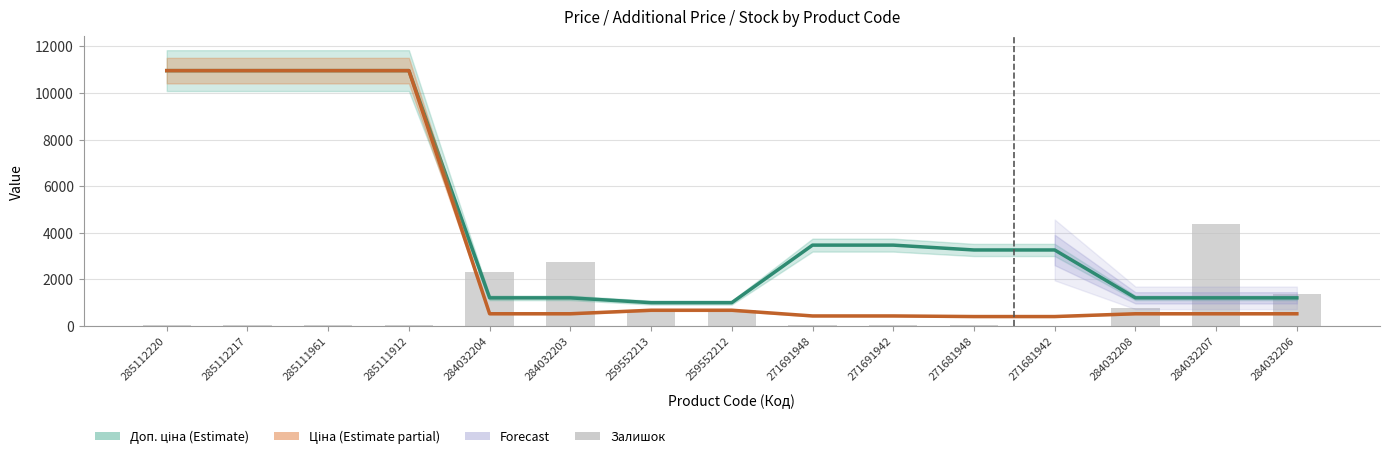

Does the chart contain any negative values?

No